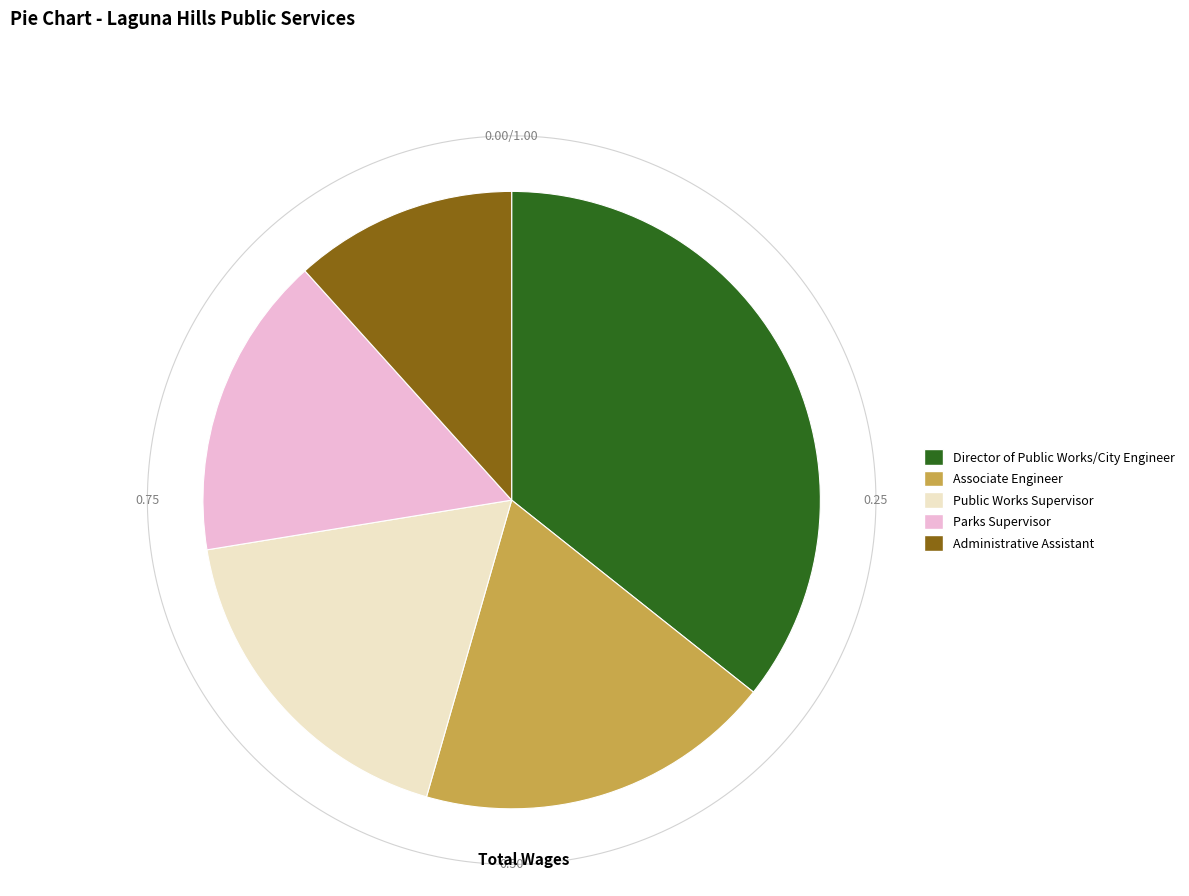

To the nearest percent, what is the difference between the largest and smallest slice percentages?

24%